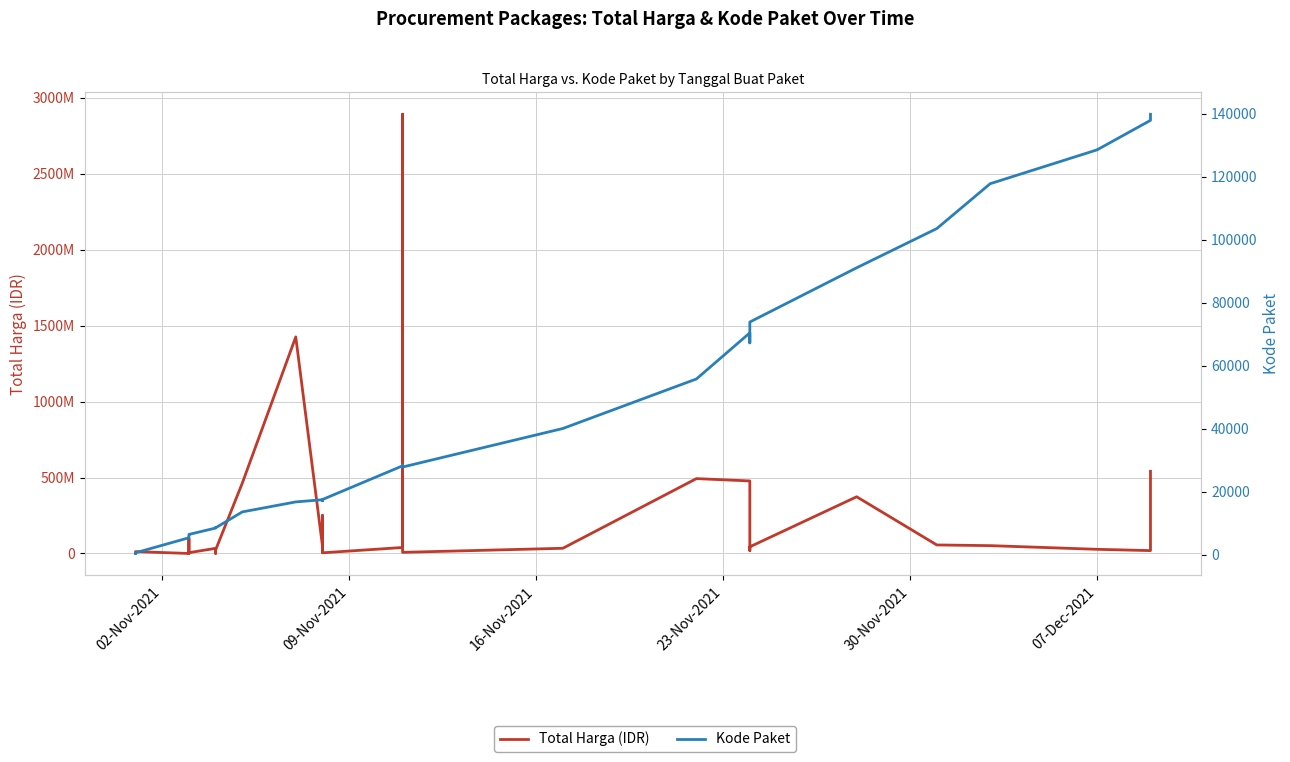

Which series has the largest total across all categories?

Total Harga (IDR)